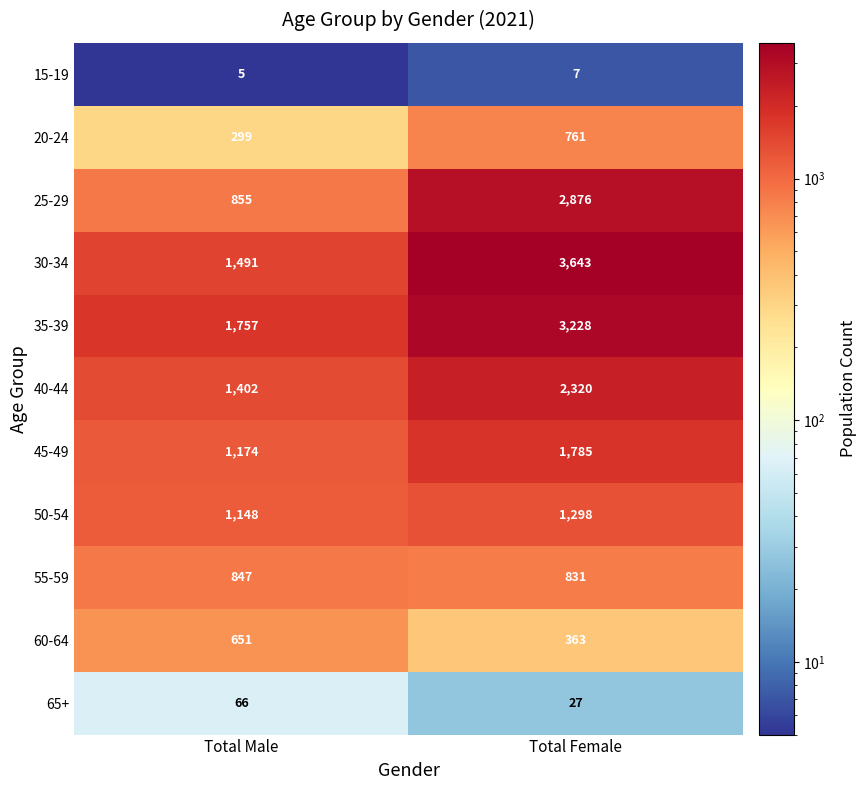

What is the sum of the 50-54 values at Total Female and Total Male?

2446